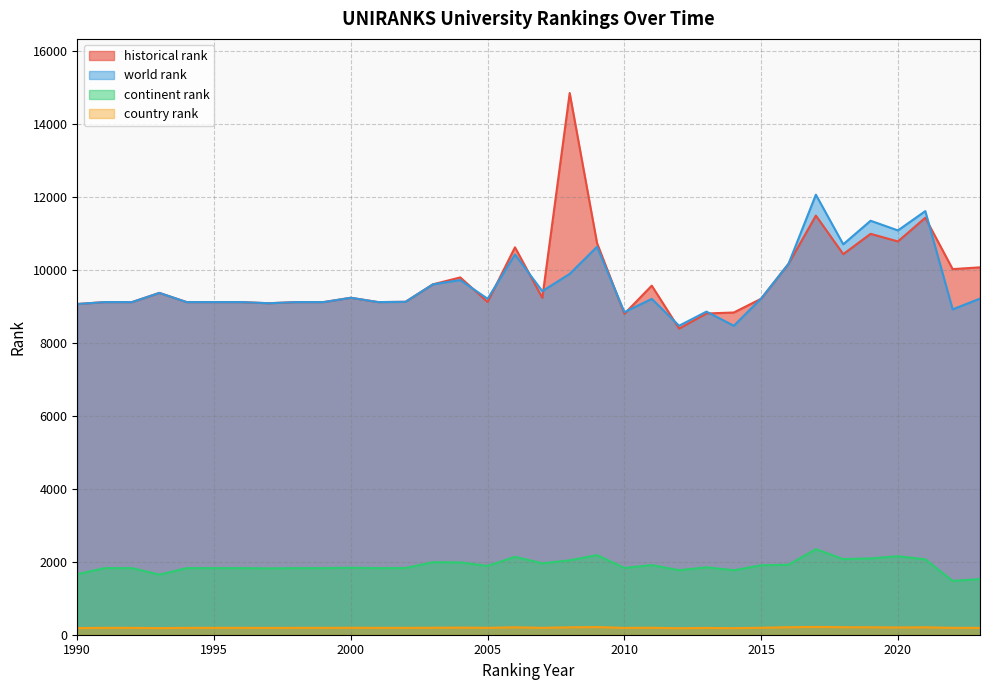

Is it true that country rank equals 188 at 2001?

True